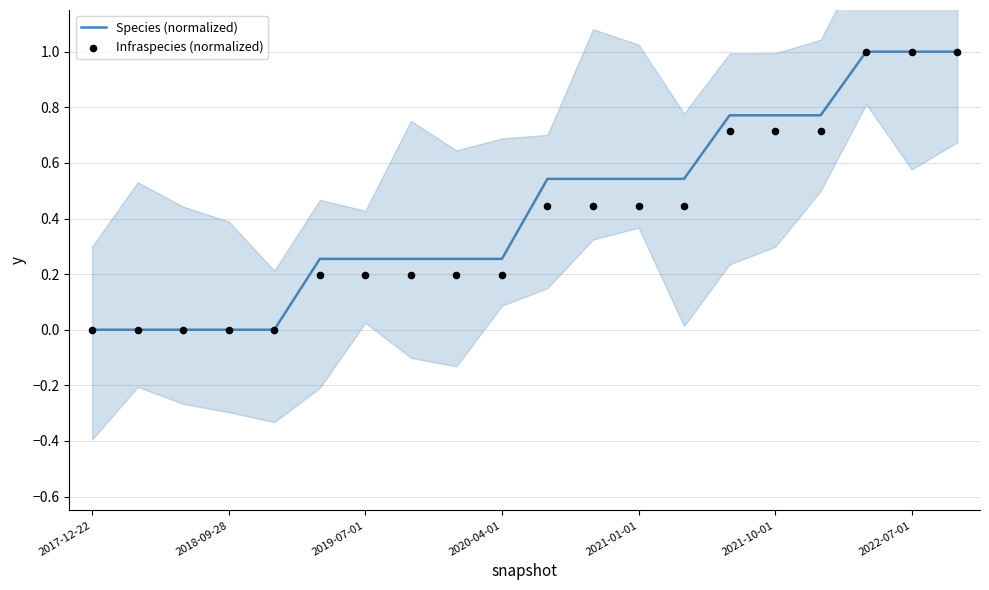

Which series contains the highest Y value?

Species (normalized)